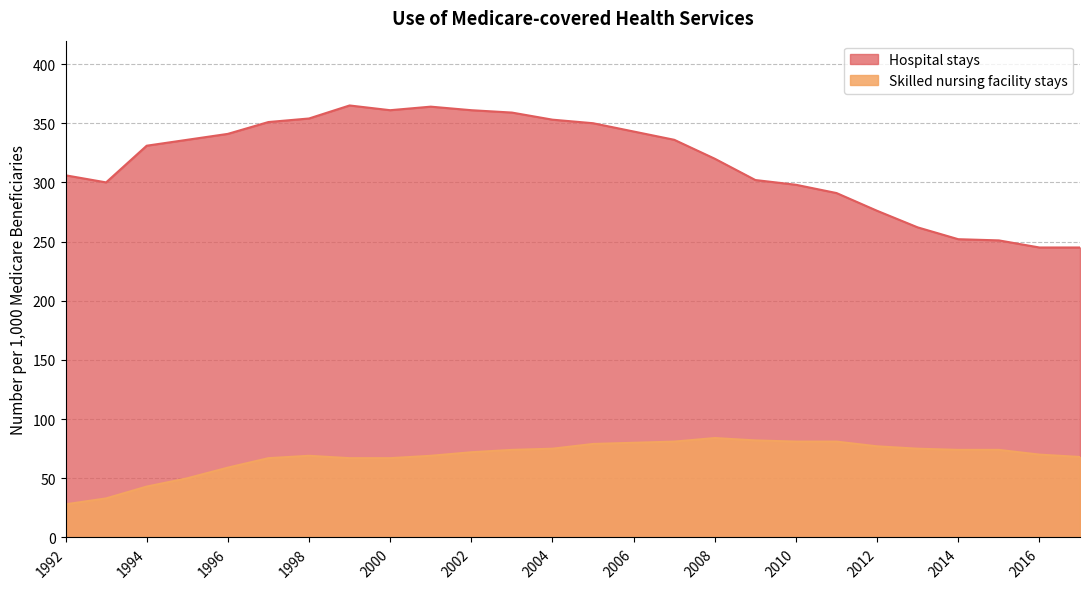

Which series has the largest range (max minus min)?

Hospital stays